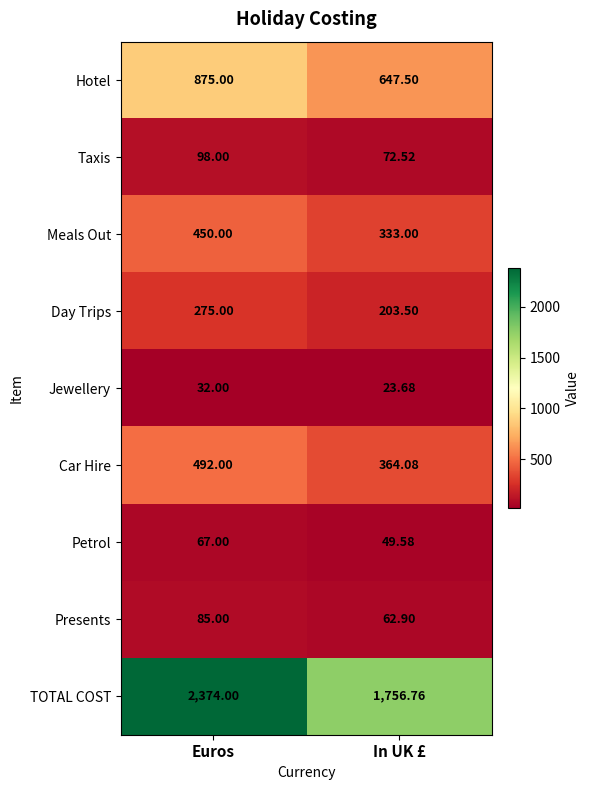

Which series has the widest spread of values?

TOTAL COST